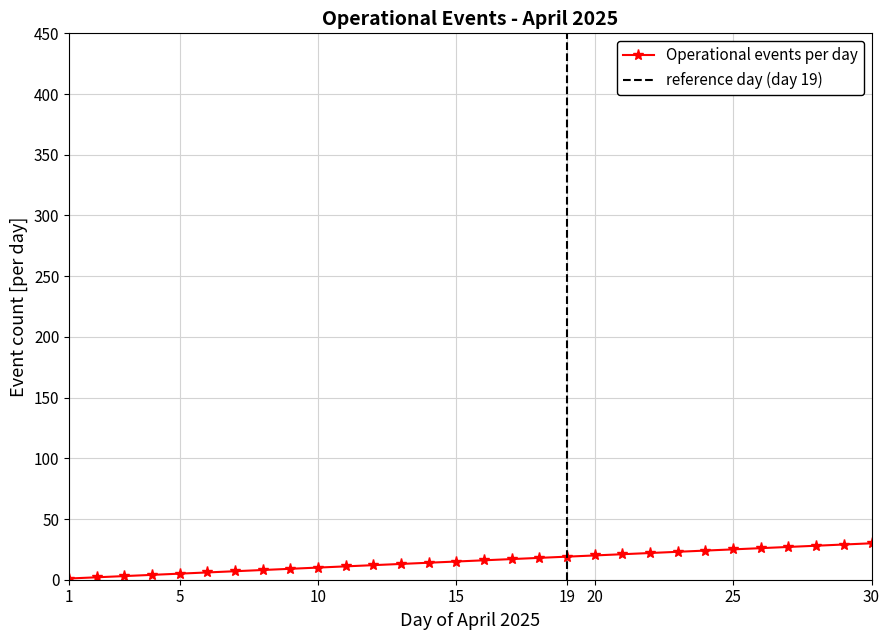

Which category has the lowest value across all series?

1